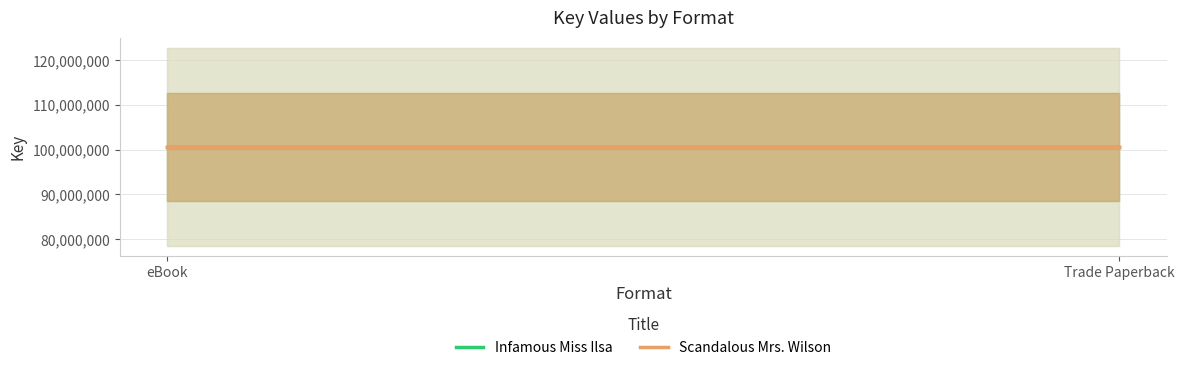

True or false: Scandalous Mrs. Wilson has a value of 100650812 at eBook.

True